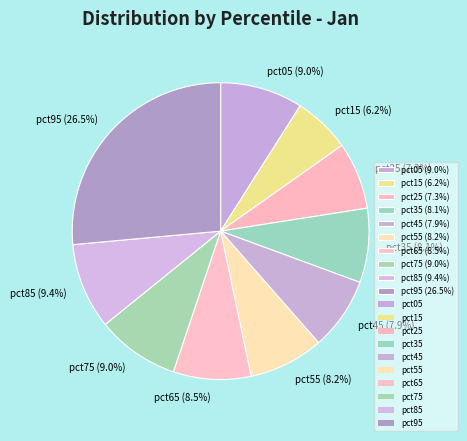

Count the number of slices in the pie.

10